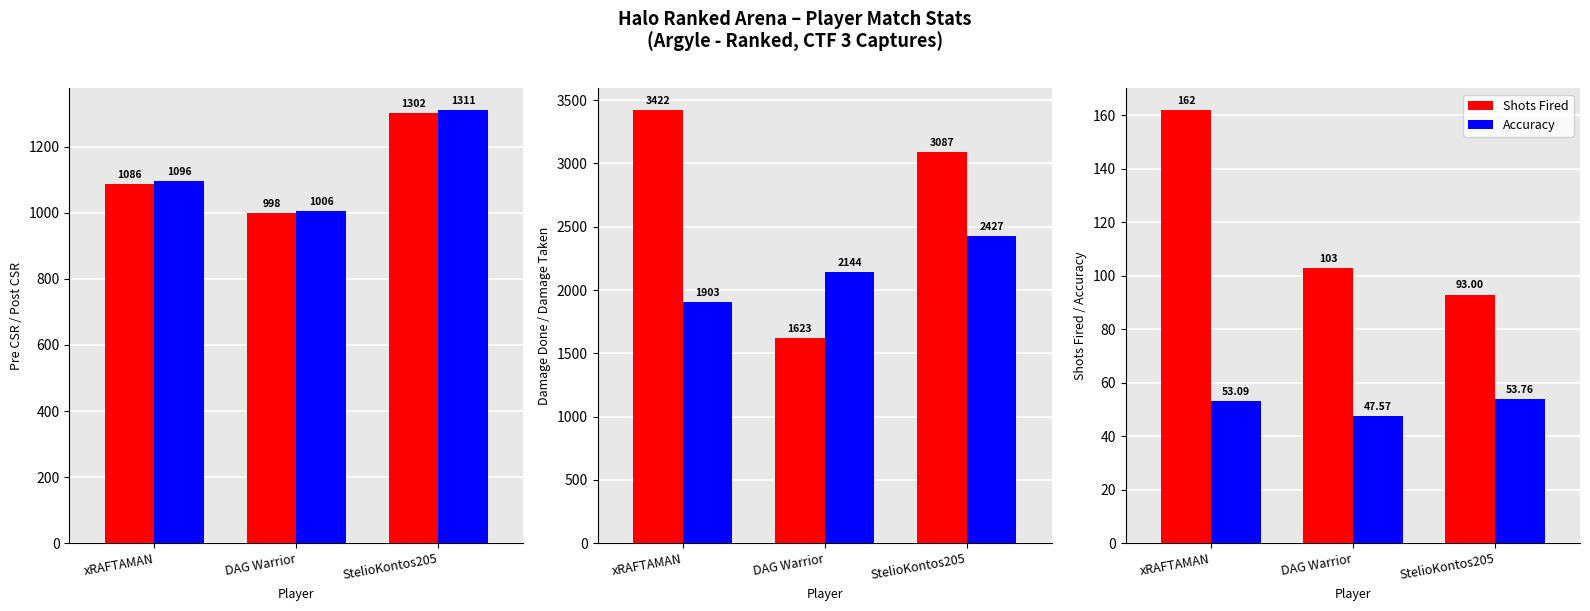

What is the total value across all series at StelioKontos205?

8273.8